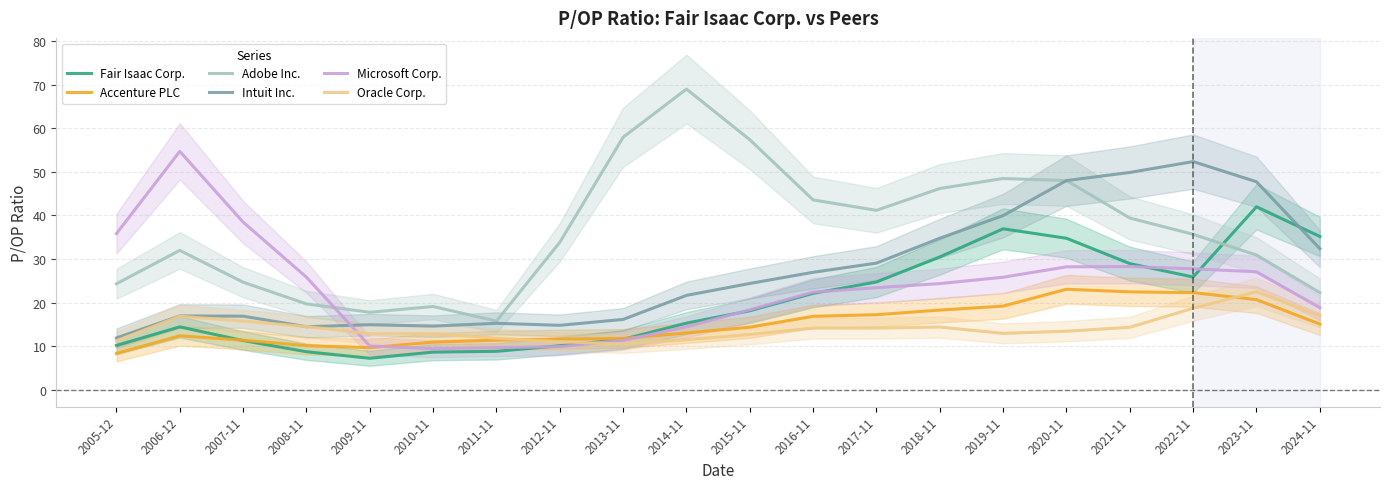

At which label does Microsoft Corp. first exceed 24?

2005-12